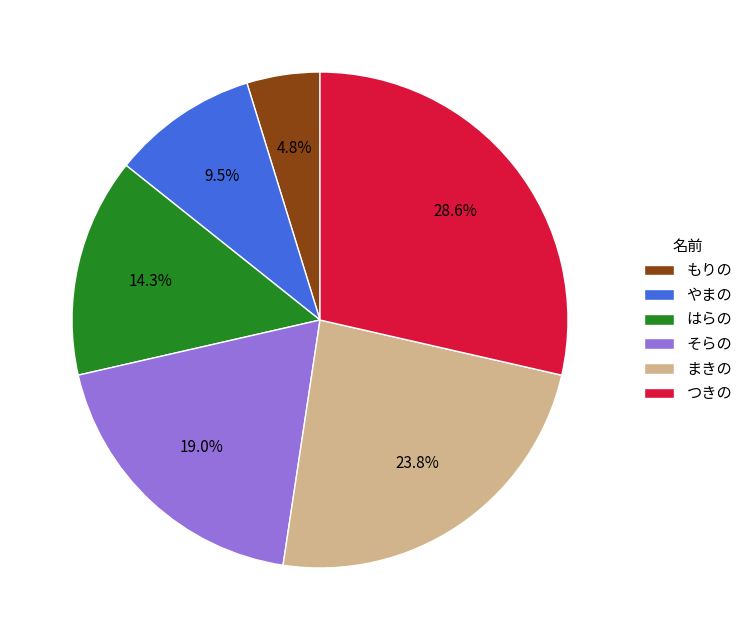

How many segments does this pie chart have?

6